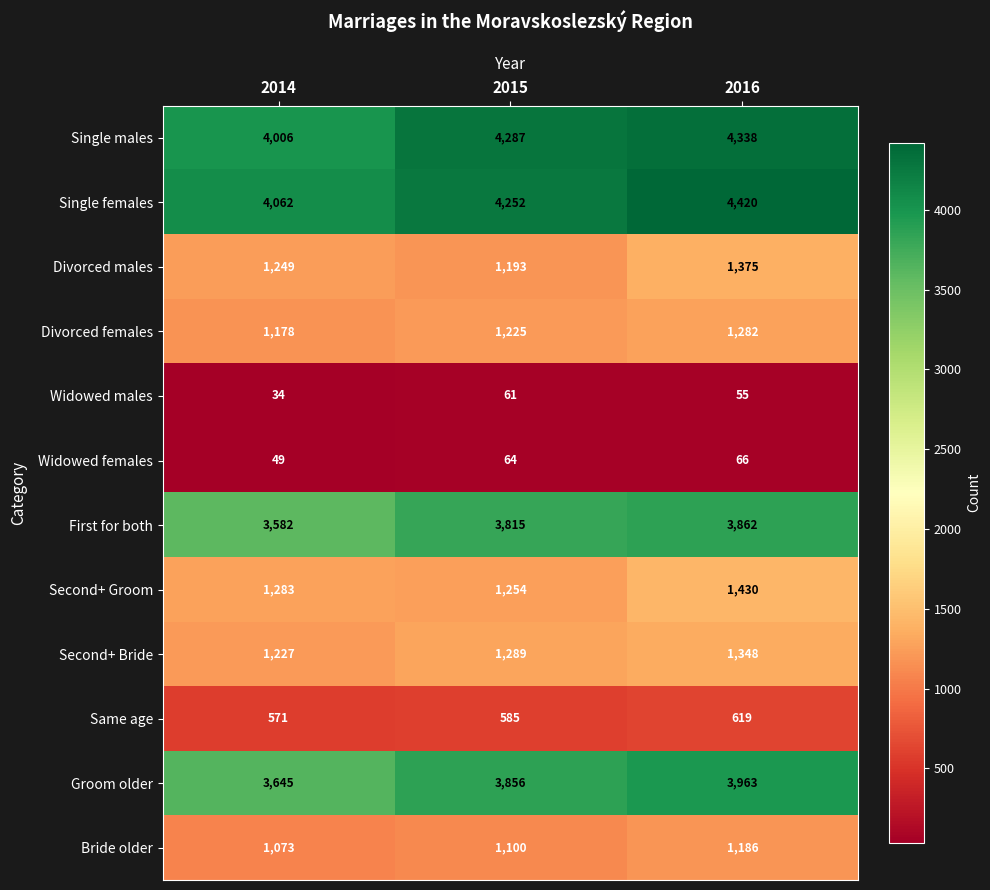

At how many categories does at least one series exceed 3405?

3